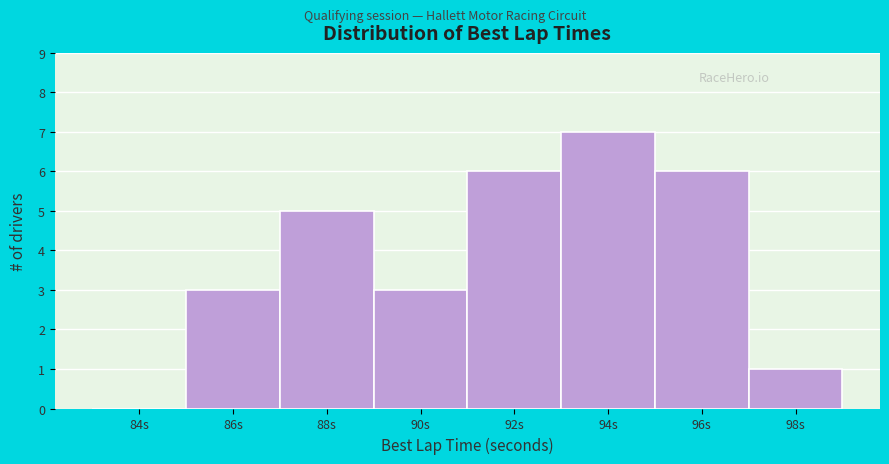

Reading right to left, transcribe all the data shown in this chart.

98s=1	96s=6	94s=7	92s=6	90s=3	88s=5	86s=3	84s=0